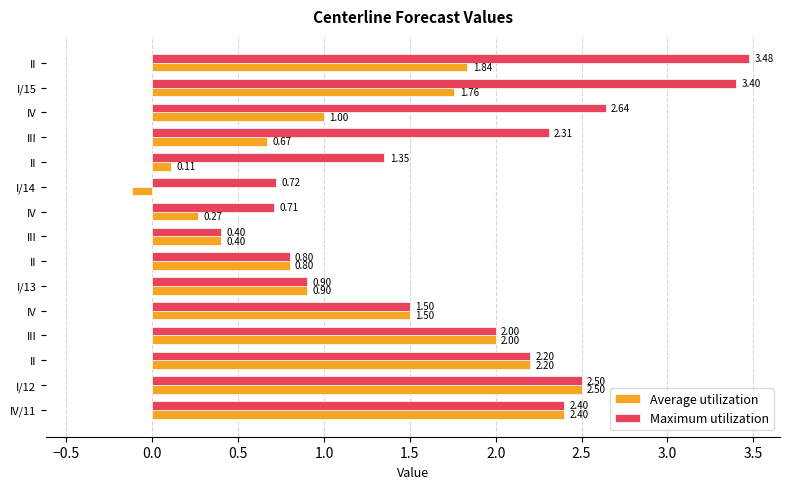

How many data points does each series have?

15